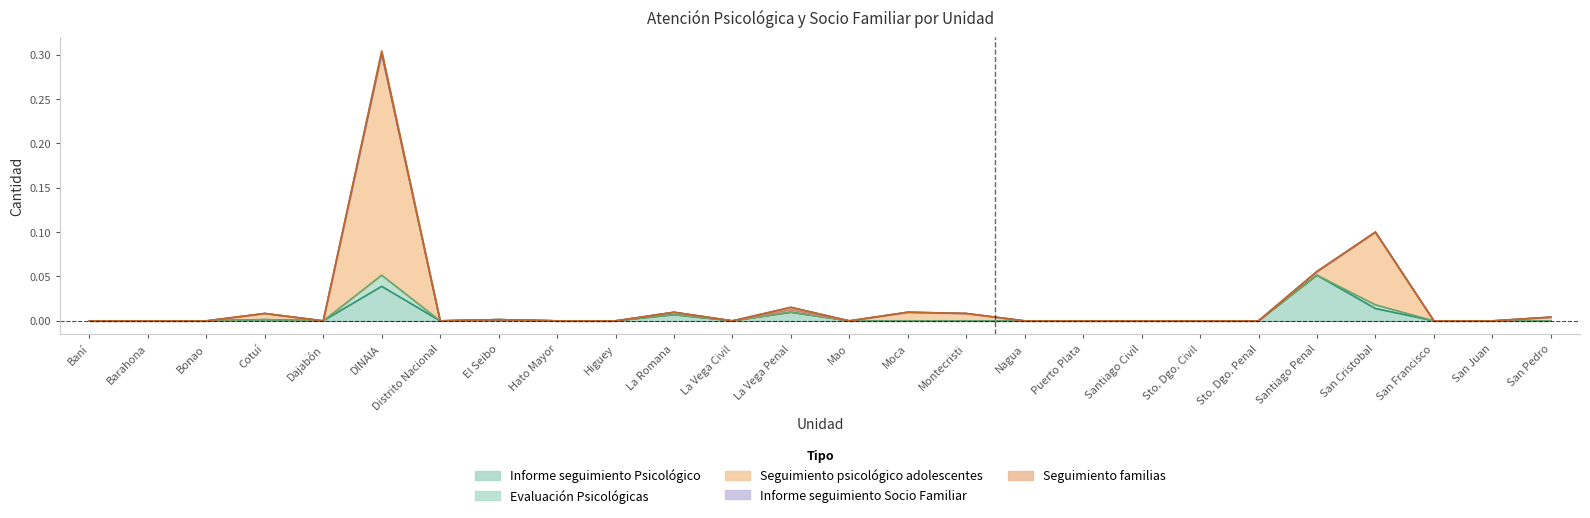

How many interior local valleys does the Informe seguimiento Psicológico series have?

3